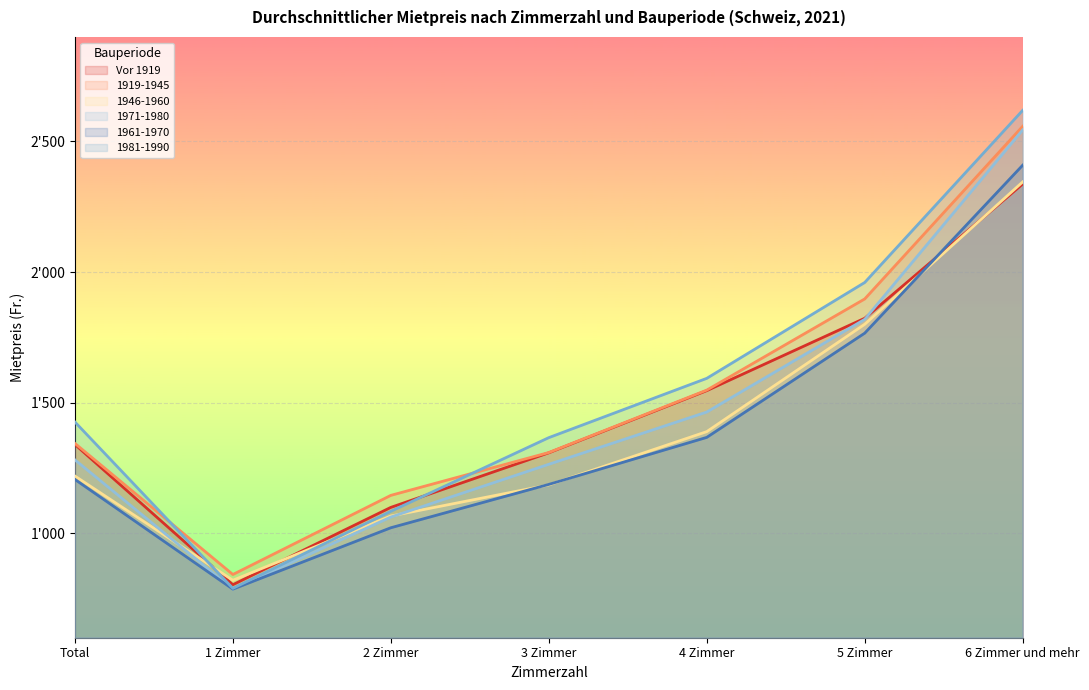

How many 1971-1980 values are between 1062 and 1819?

5